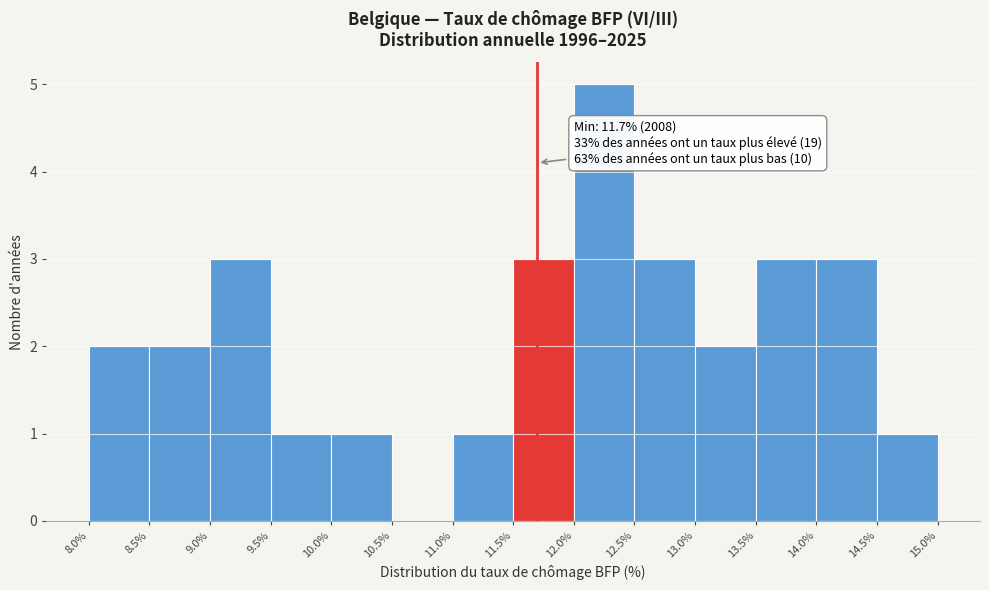

Which range on the x-axis has the tallest bar?

12.0% to 12.5%